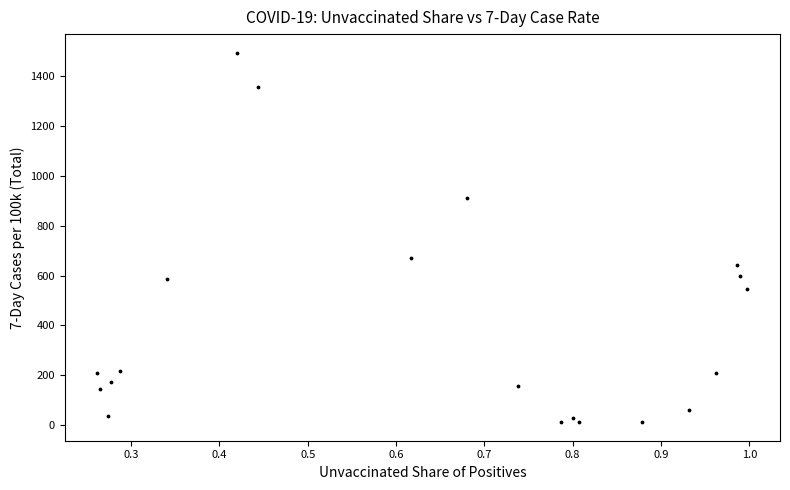

What Y value in the scatter plot is closest to 753?

668.8